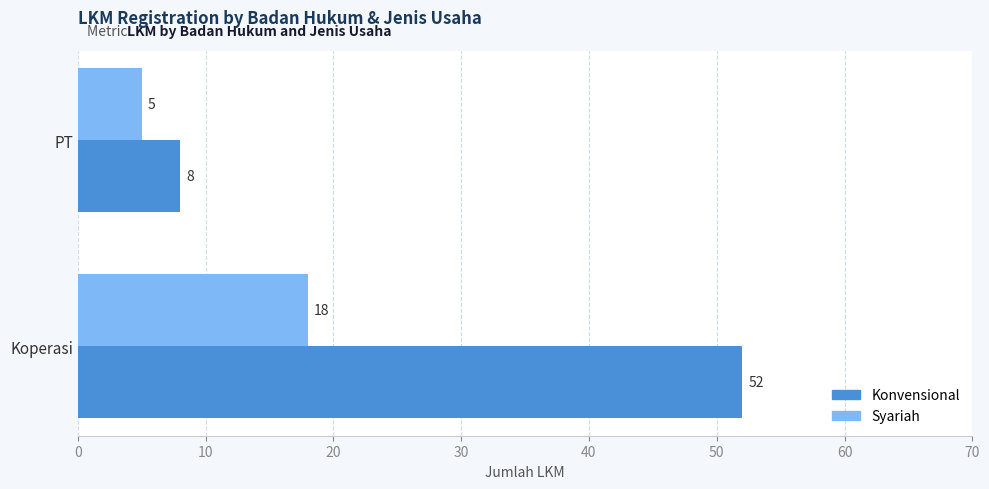

What are all the series names shown in the legend?

Konvensional, Syariah